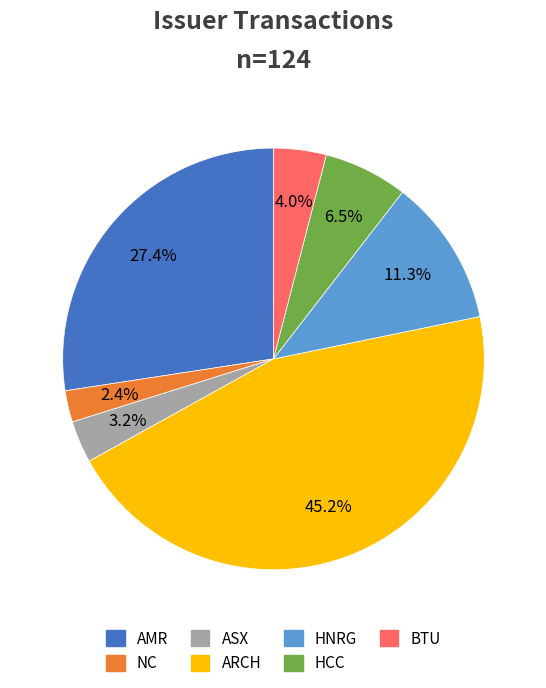

Which slice is the largest?

ARCH